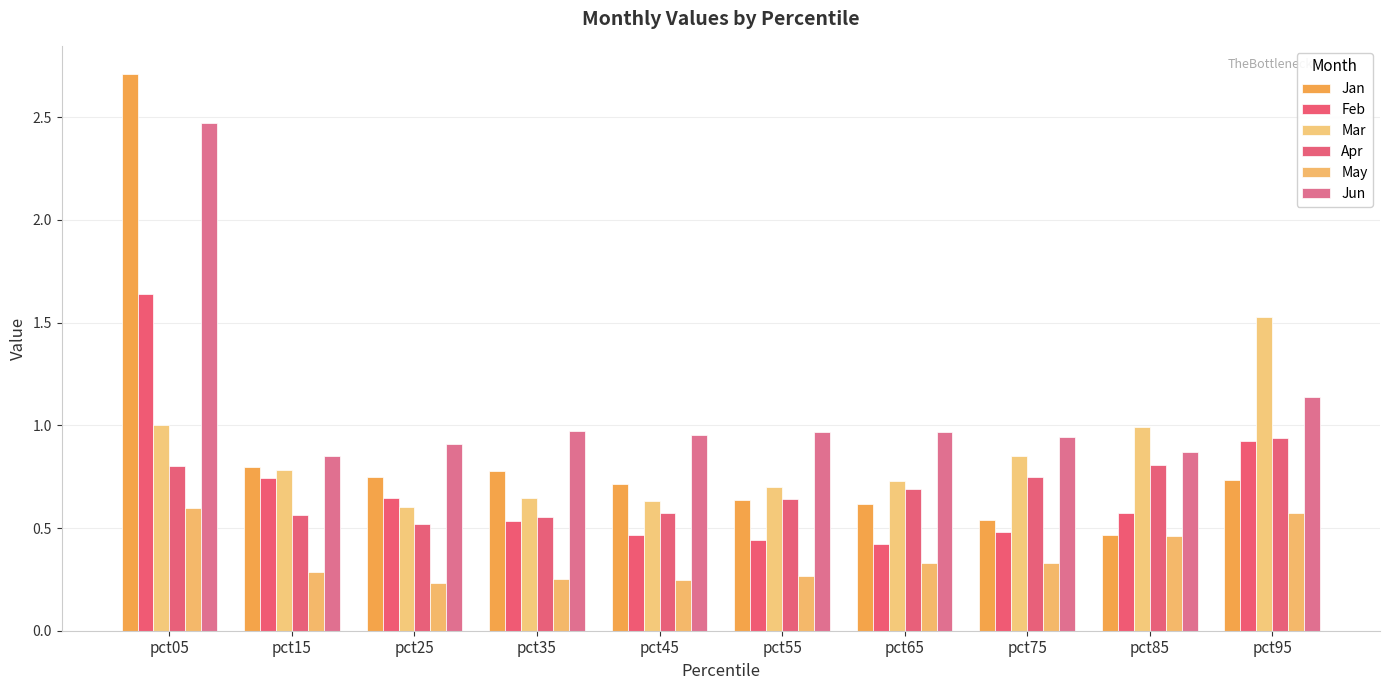

What is the greatest value displayed?

2.7